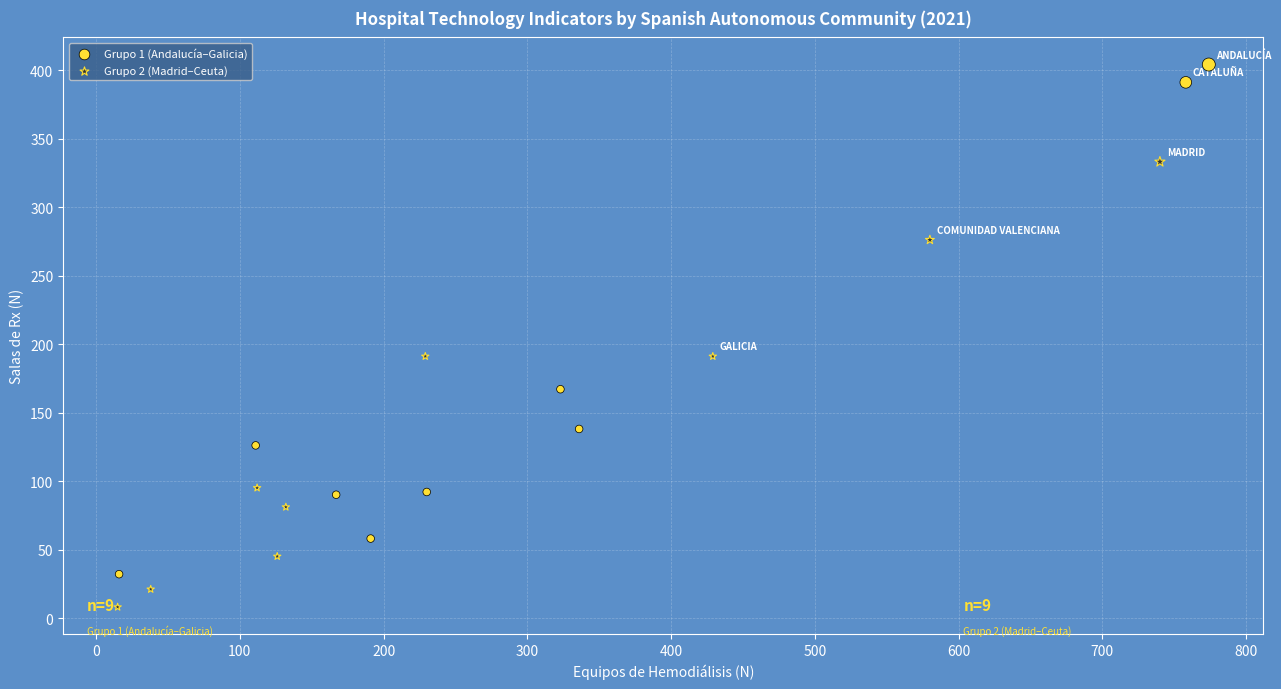

Which series reaches the maximum Y coordinate?

Grupo 1 (Andalucía–Galicia)